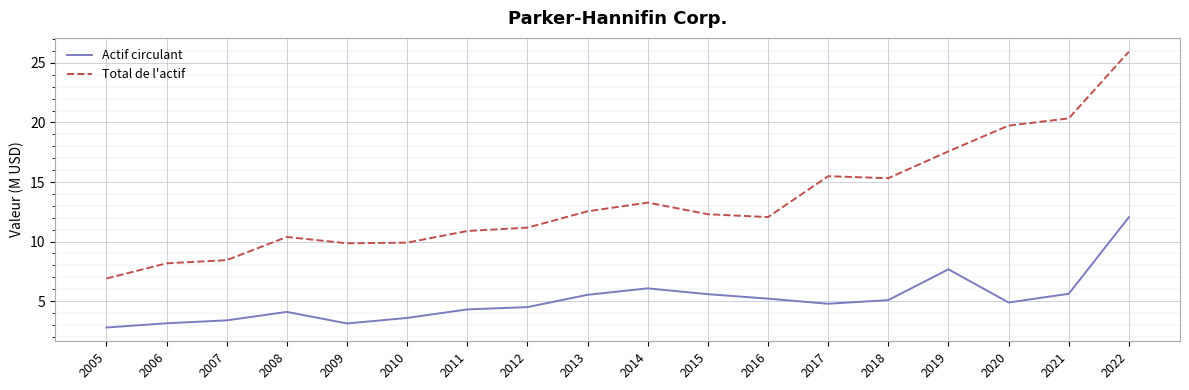

The value of Actif circulant at 2019 is 7.7. True or false?

True